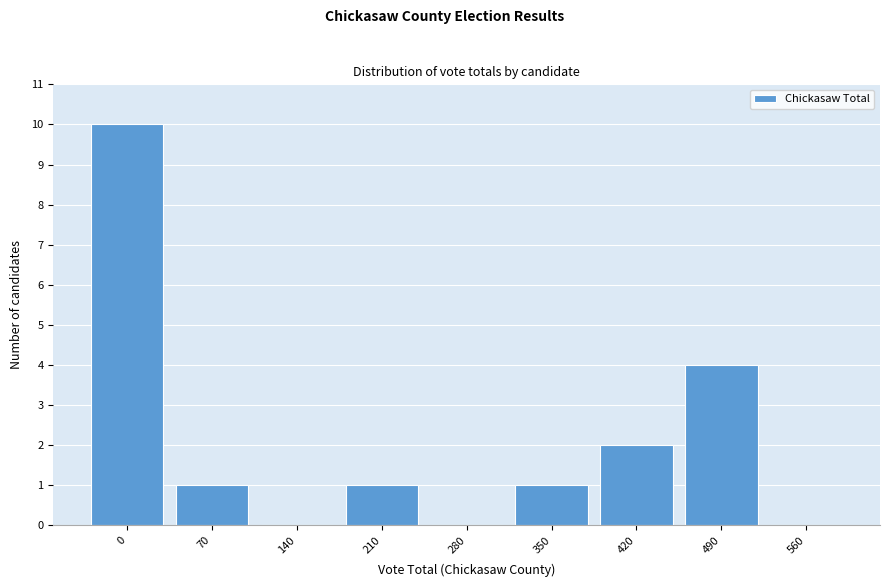

Reading left to right, what are all the values shown in this chart?

0=10	70=1	140=0	210=1	280=0	350=1	420=2	490=4	560=0